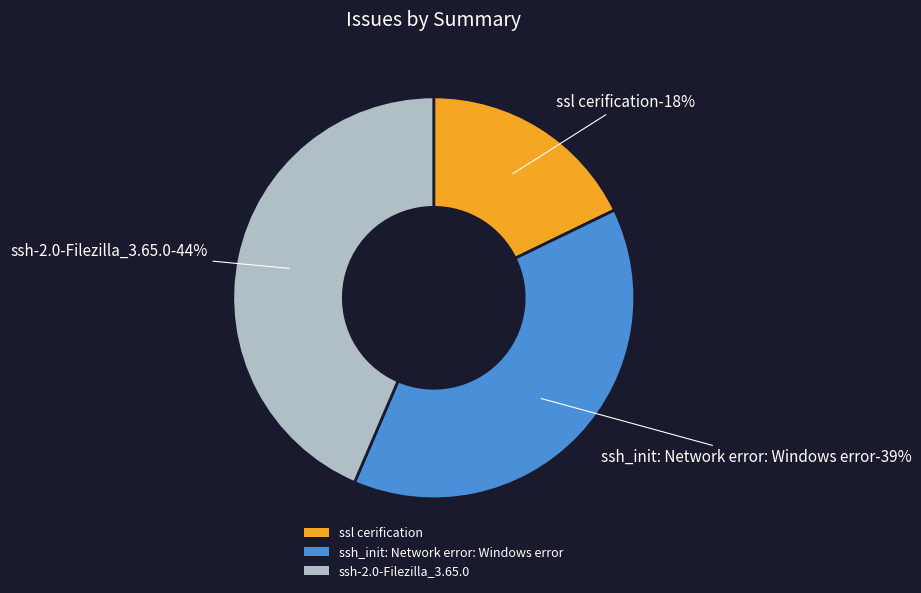

The ssh-2.0-Filezilla_3.65.0 slice represents 57% of the pie. True or false?

False